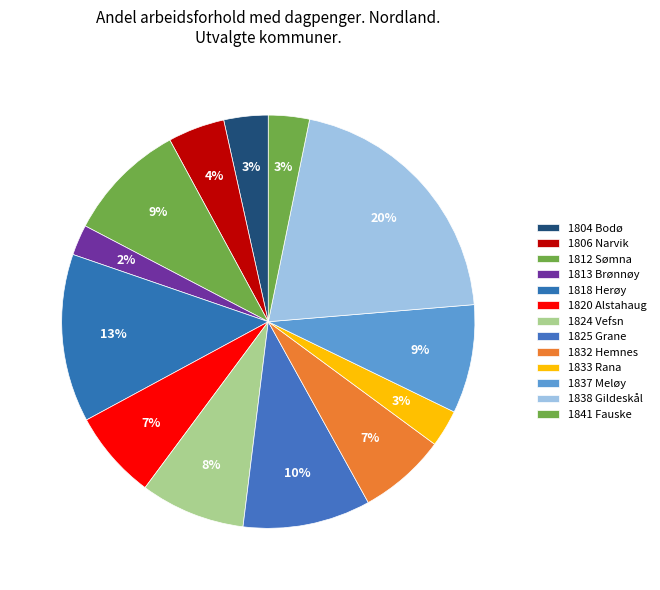

Rank the categories by value from highest to lowest.

1838 Gildeskål, 1818 Herøy, 1825 Grane, 1812 Sømna, 1837 Meløy, 1824 Vefsn, 1820 Alstahaug, 1832 Hemnes, 1806 Narvik, 1804 Bodø, 1841 Fauske, 1833 Rana, 1813 Brønnøy